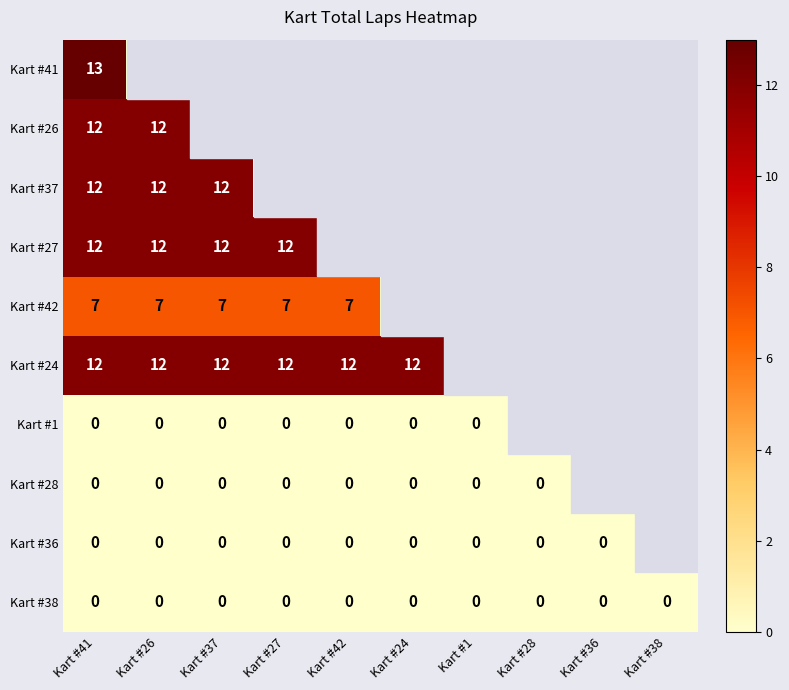

What is the difference between the highest and lowest values at Kart #26?

12